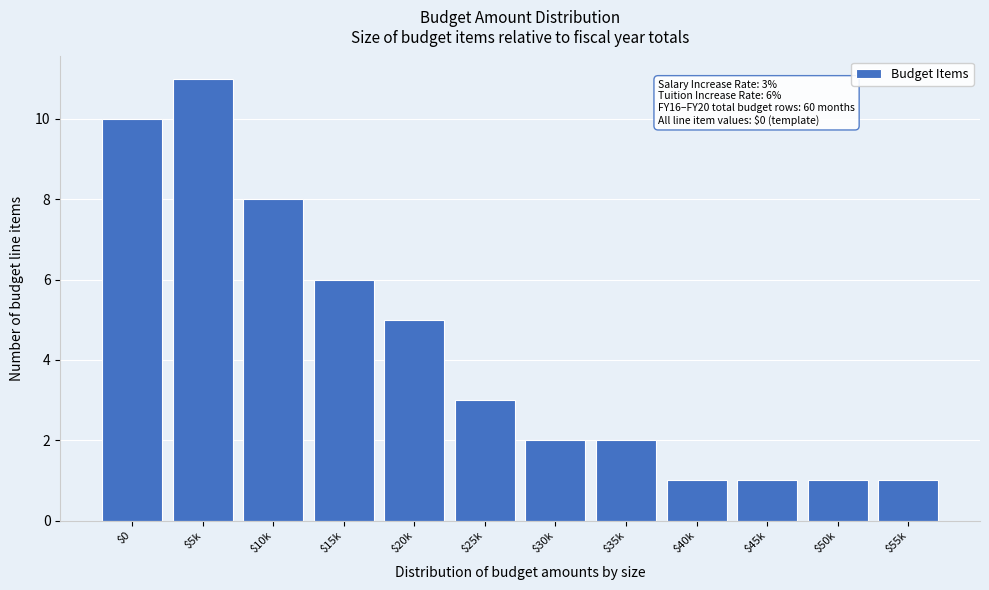

Reading right to left, transcribe all the data shown in this chart.

1	1	1	1	2	2	3	5	6	8	11	10